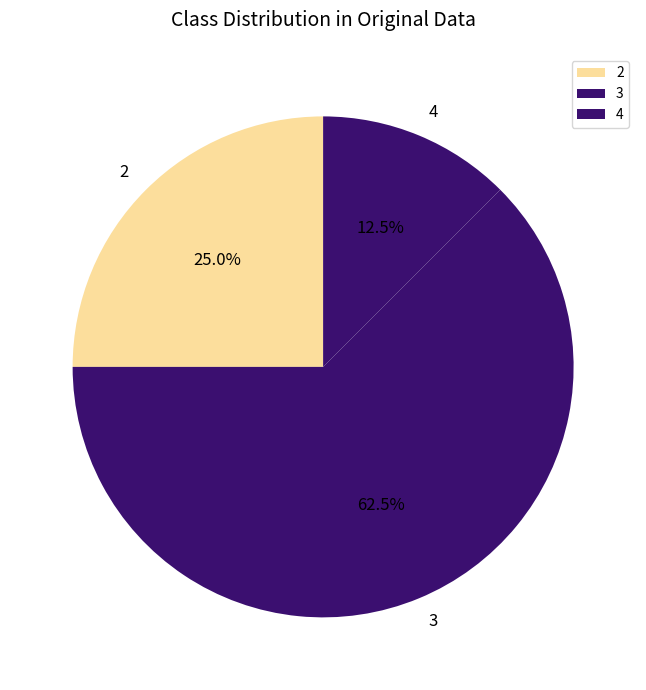

Which slice is the largest?

3